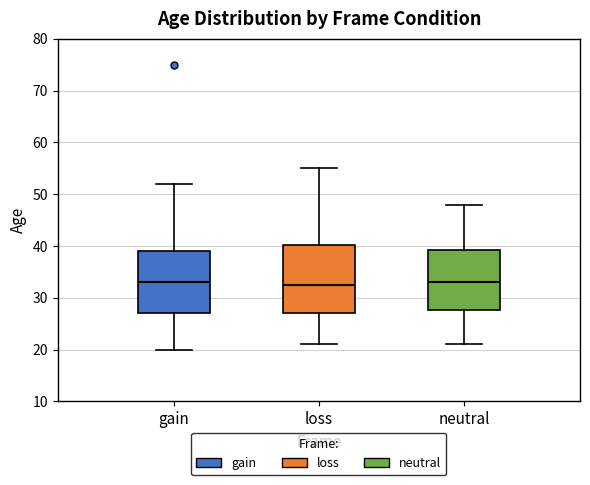

Where is the lower edge of the box for gain on the y-axis? The values are not printed on the chart, so give them approximately, as read against the axis.

27